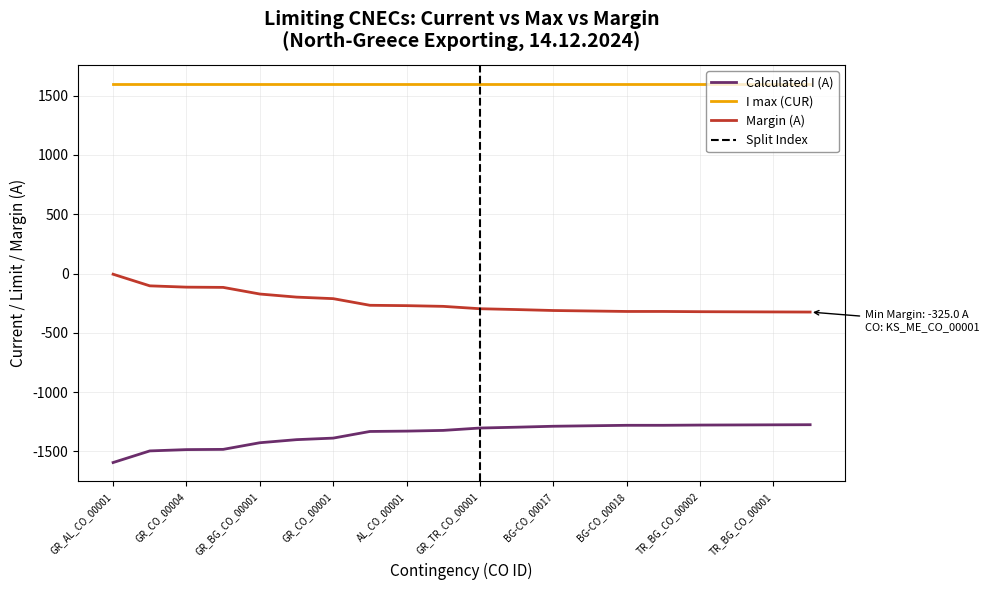

True or false: Calculated I (A) and Margin (A) cross at least once.

False